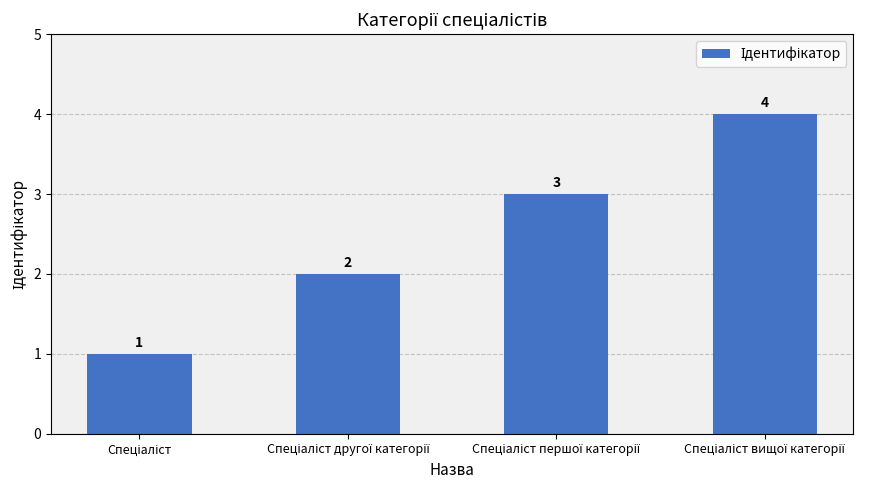

What is the value of the 3rd bar from the left?

3